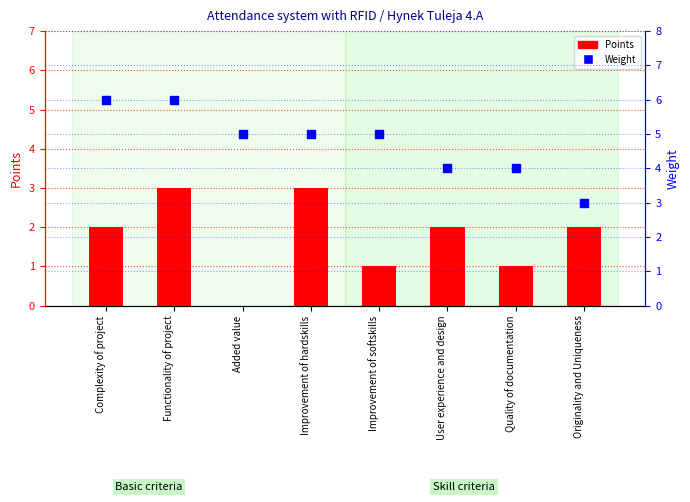

At which category is the sum across all series the highest?

Functionality of project